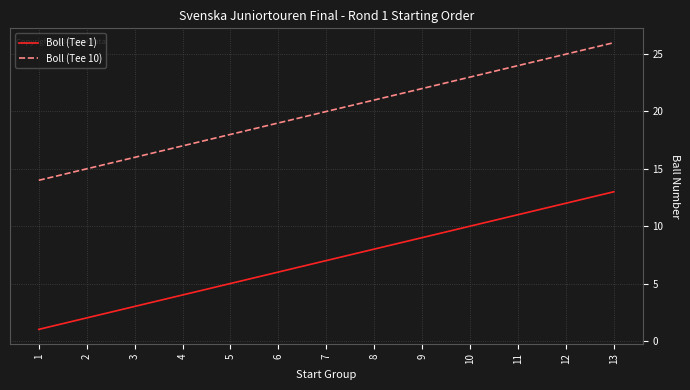

True or false: Boll (Tee 10) and Boll (Tee 1) cross at least once.

False